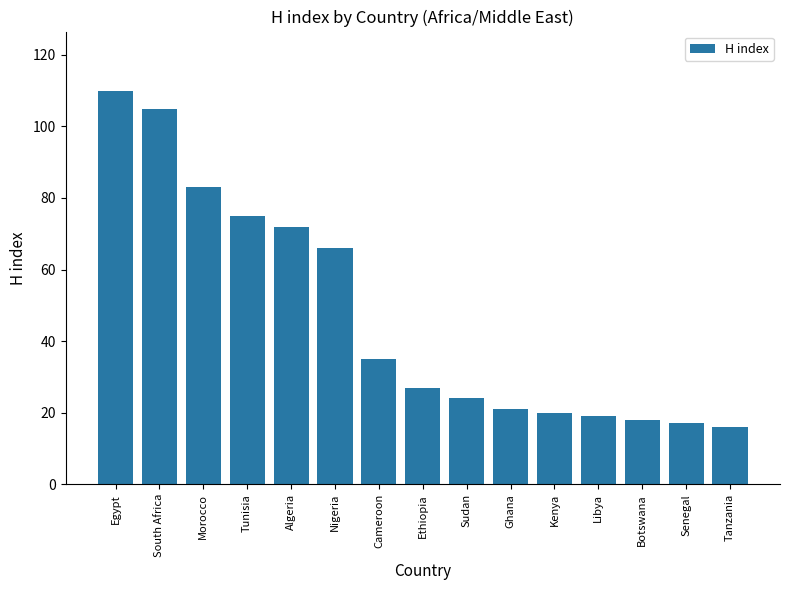

Reading left to right, extract all data points from this chart.

110	105	83	75	72	66	35	27	24	21	20	19	18	17	16